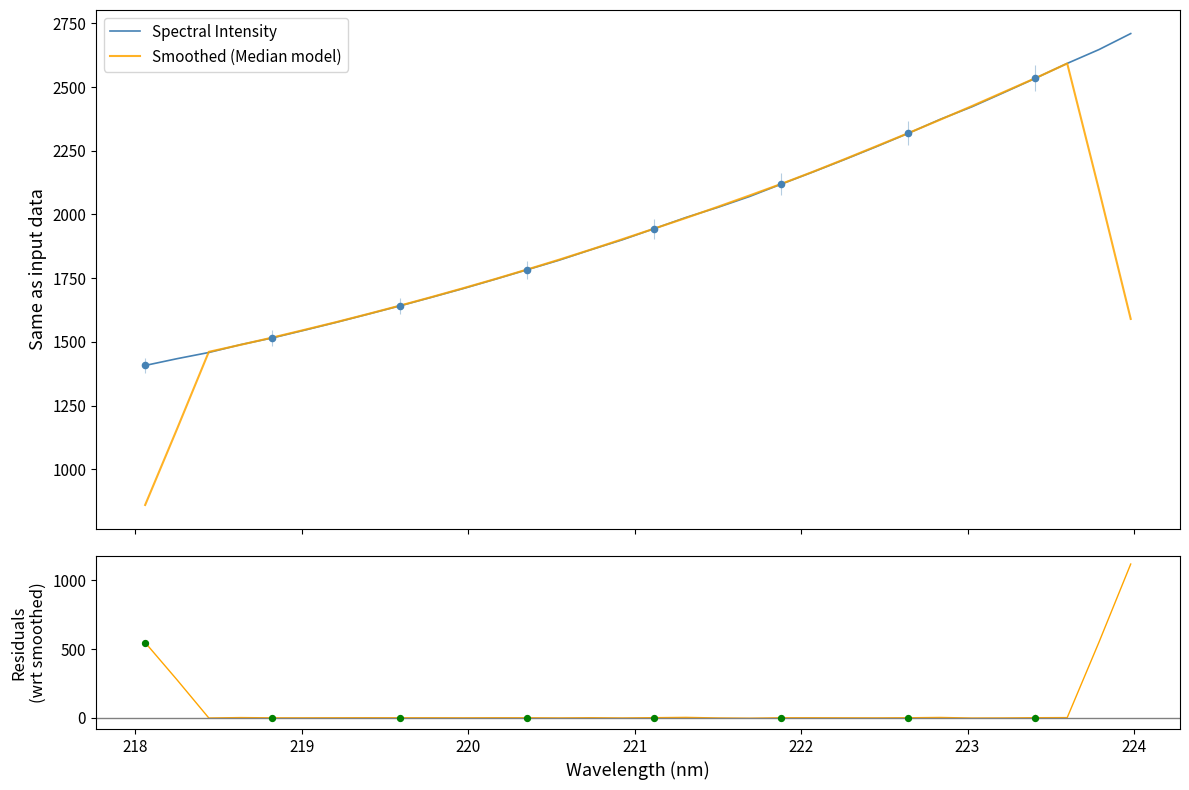

Between 222.8355 and 218.2508, which is larger?

222.8355